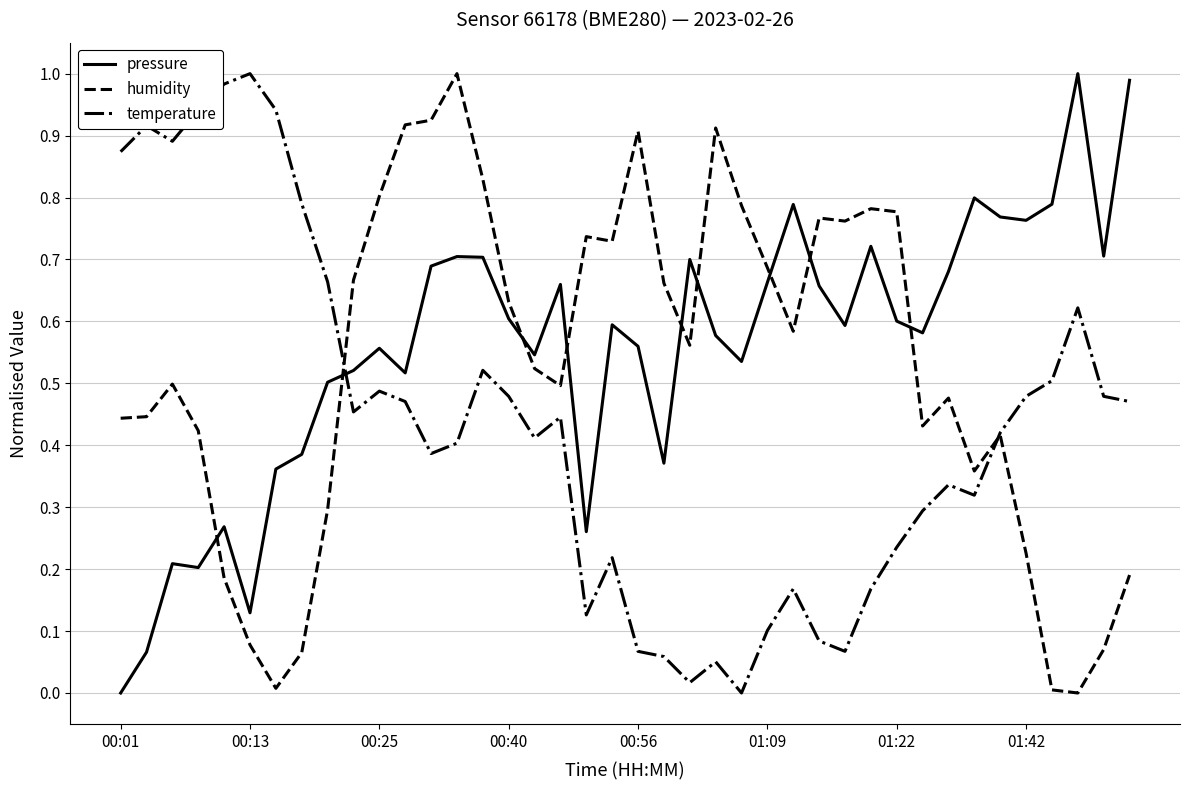

True or false: pressure and humidity cross at least once.

True